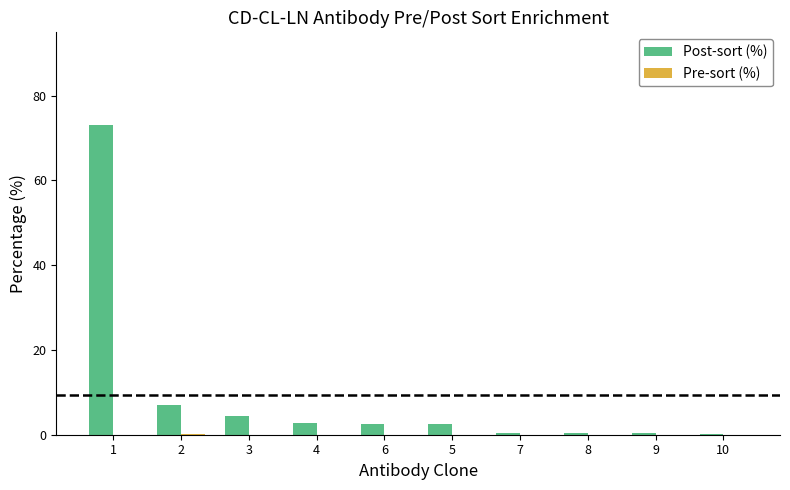

What is the sum of all Post-sort (%) values?

93.7